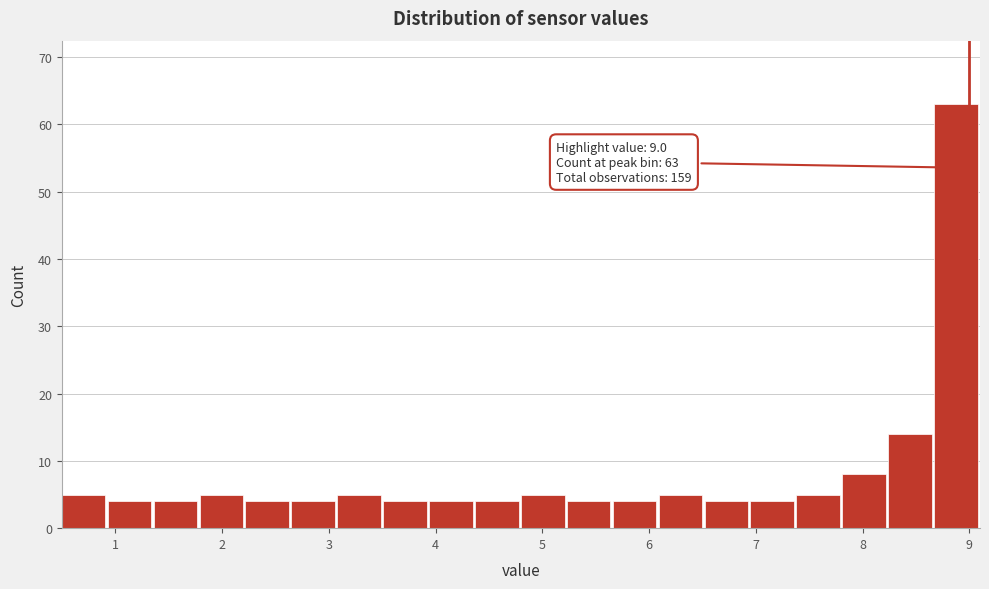

Over which range of the x-axis is the bar tallest?

8.67 to 9.10